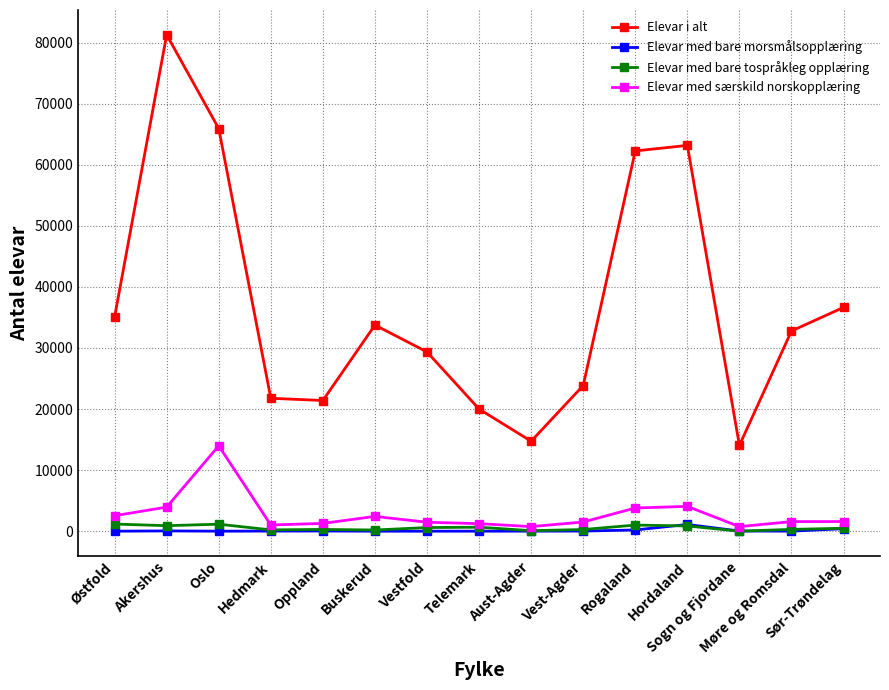

Does the chart display data point markers on the line(s)?

Yes